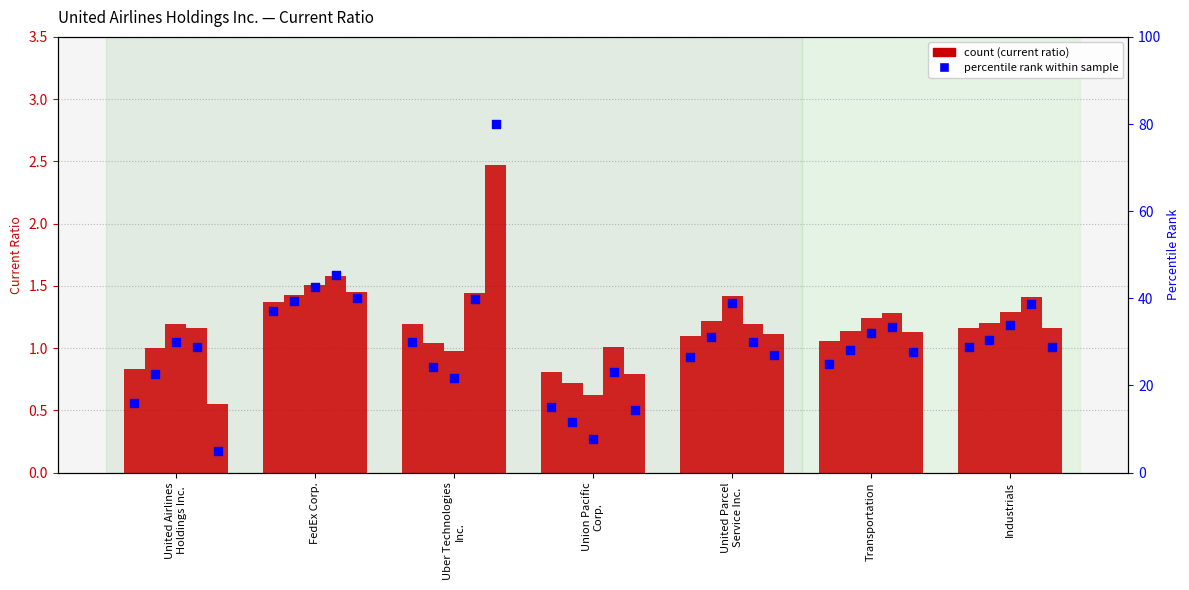

Approximately how many times larger is the value at Uber Technologies
Inc. compared to United Airlines
Holdings Inc.?

1.9